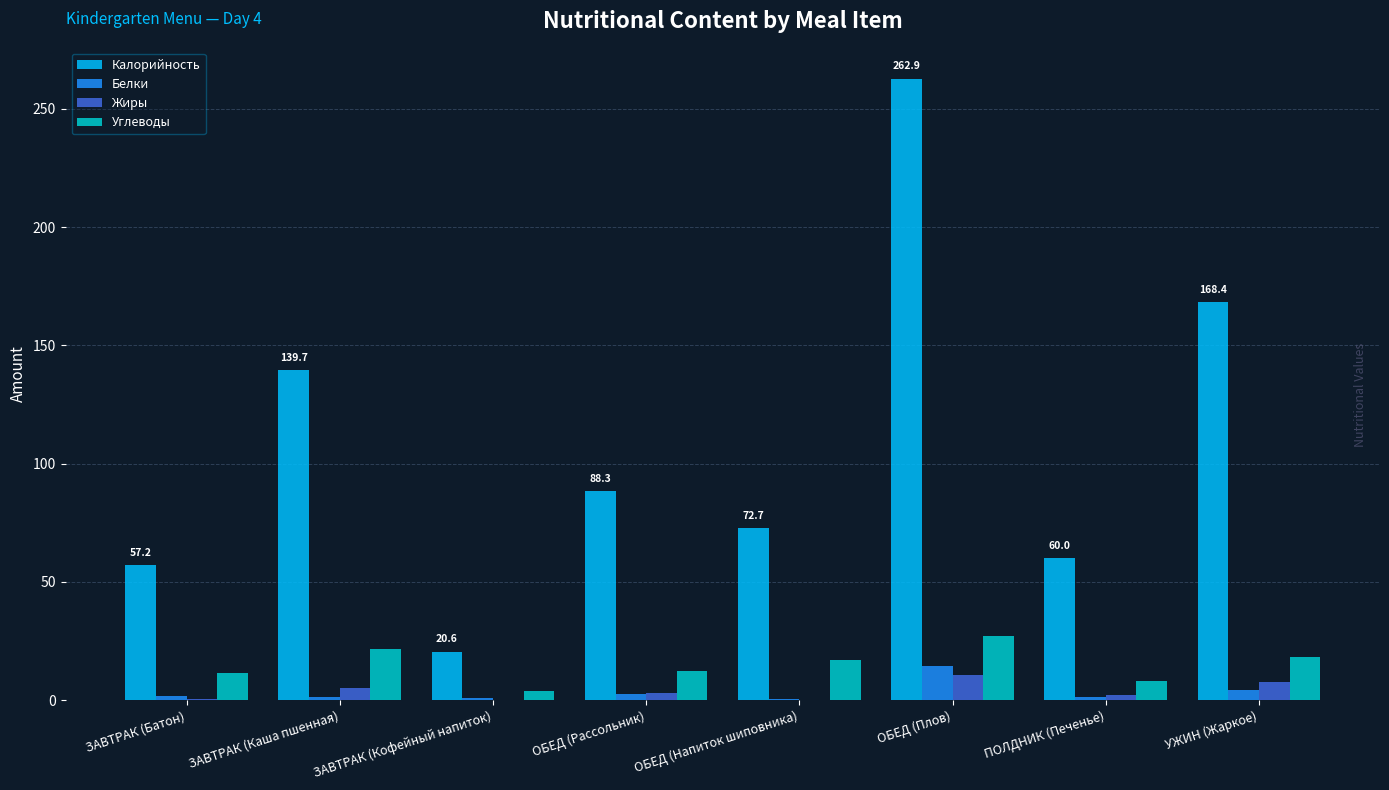

At which category is the sum across all series the highest?

ОБЕД (Плов)